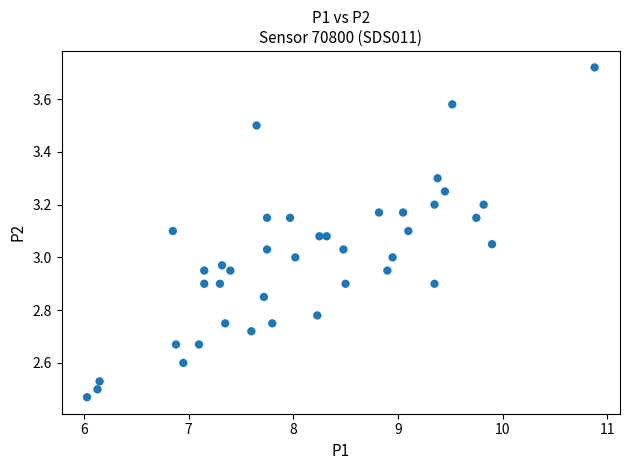

What is the range of X values (max minus min)?

4.9